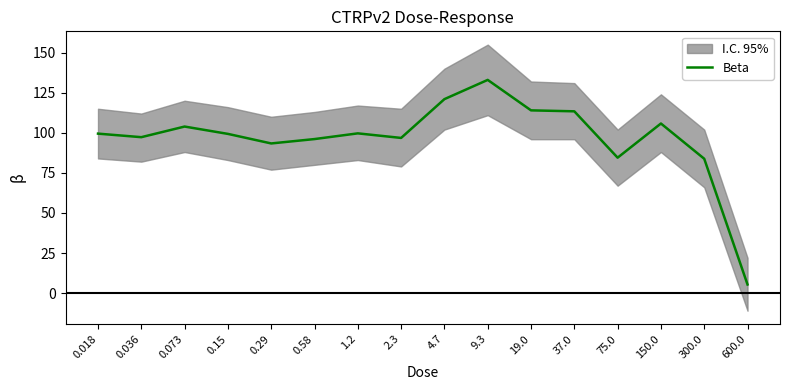

At which category does the chart reach its minimum across all series?

600.0